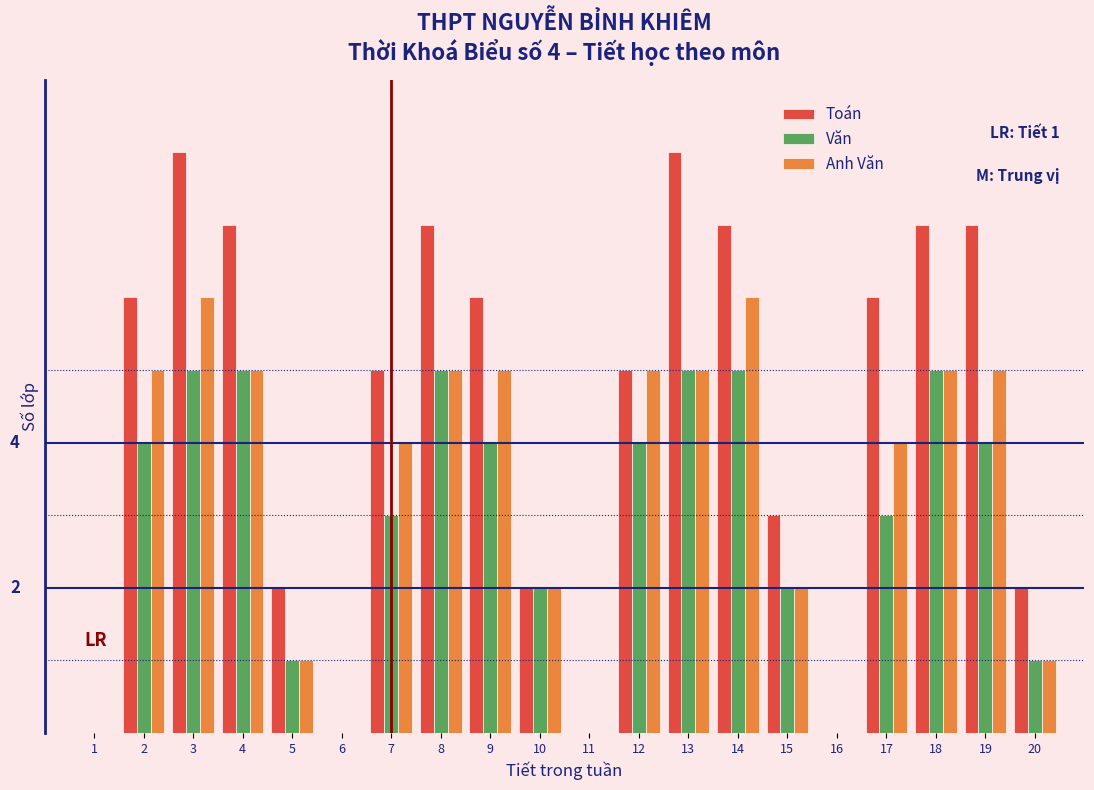

What are all the series names shown in the legend?

Toán, Văn, Anh Văn